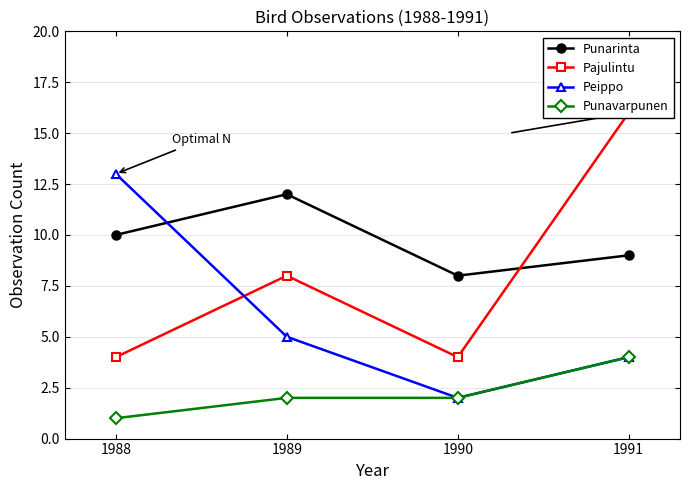

Is it true that Pajulintu equals 4 at 1990?

True